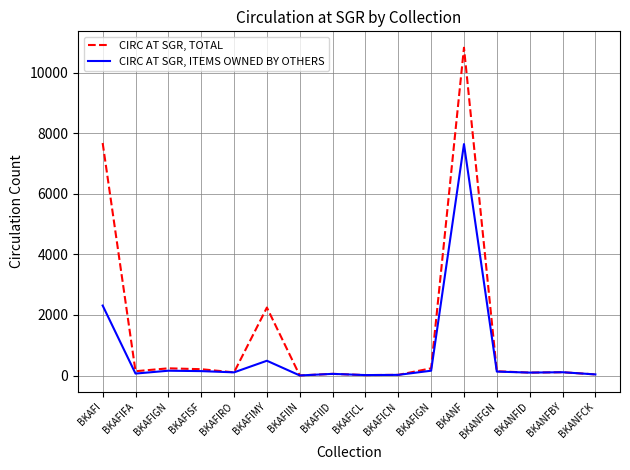

What is the maximum value shown in the chart?

10821